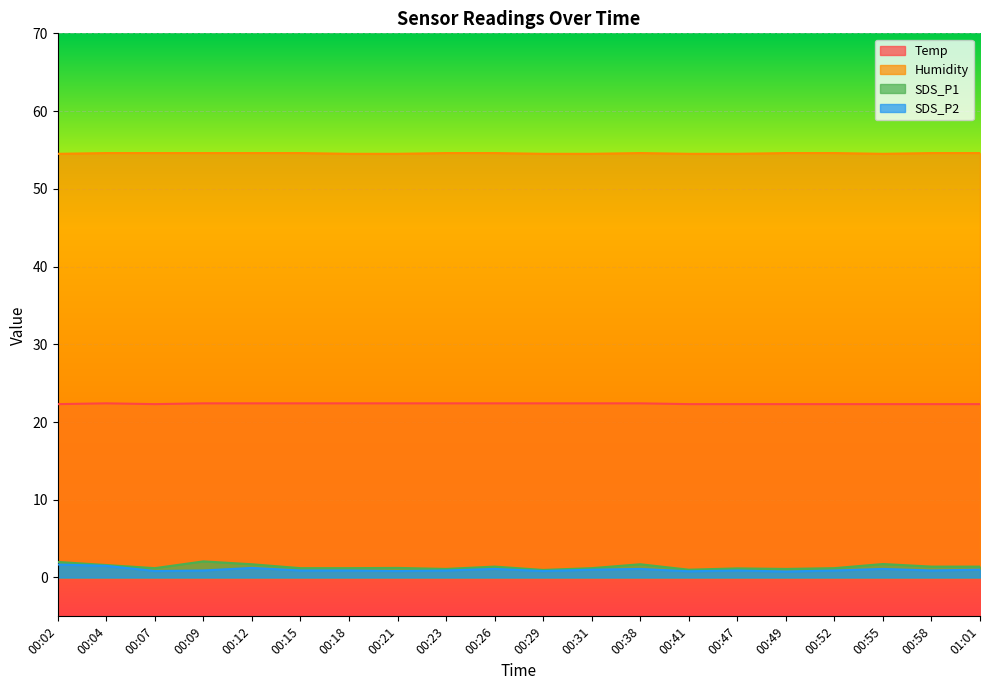

What is the label of the 18th point from the right?

00:07